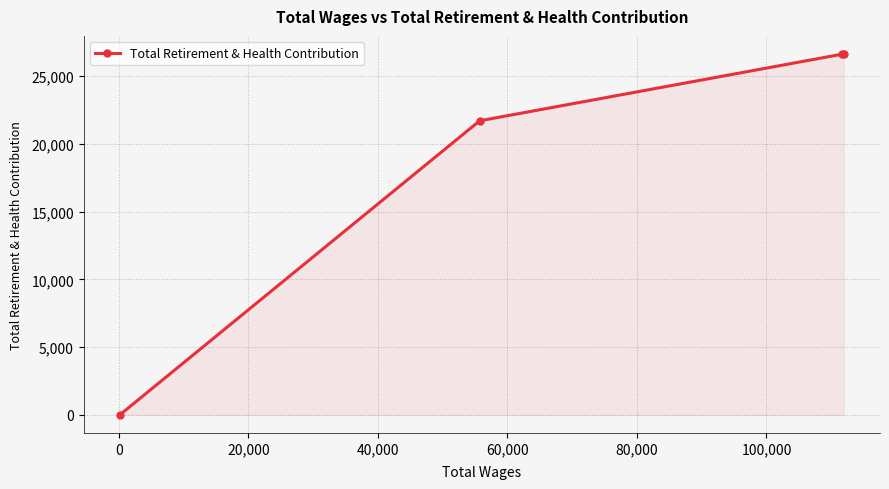

How many categories are shown in the chart?

4